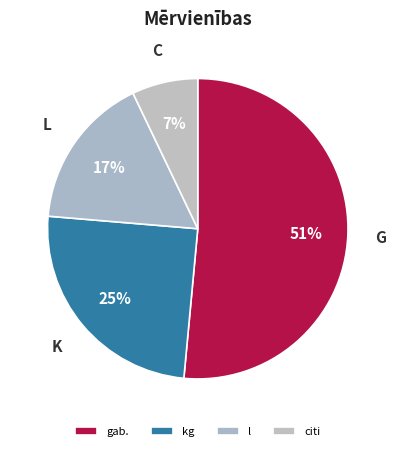

Rank the categories by value from lowest to highest.

gab./kg/l other, l, kg, gab.